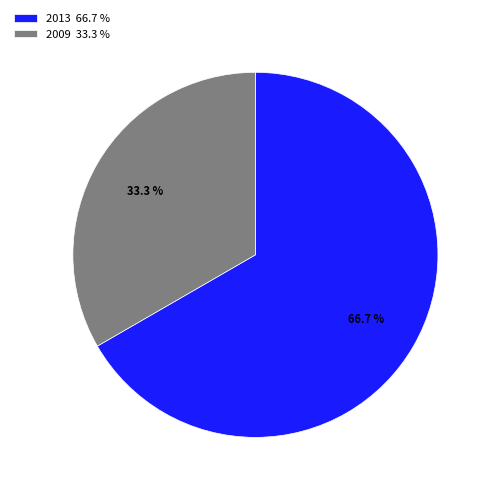

What percentage is NOT represented by 2013 66.7 %?

33.3%